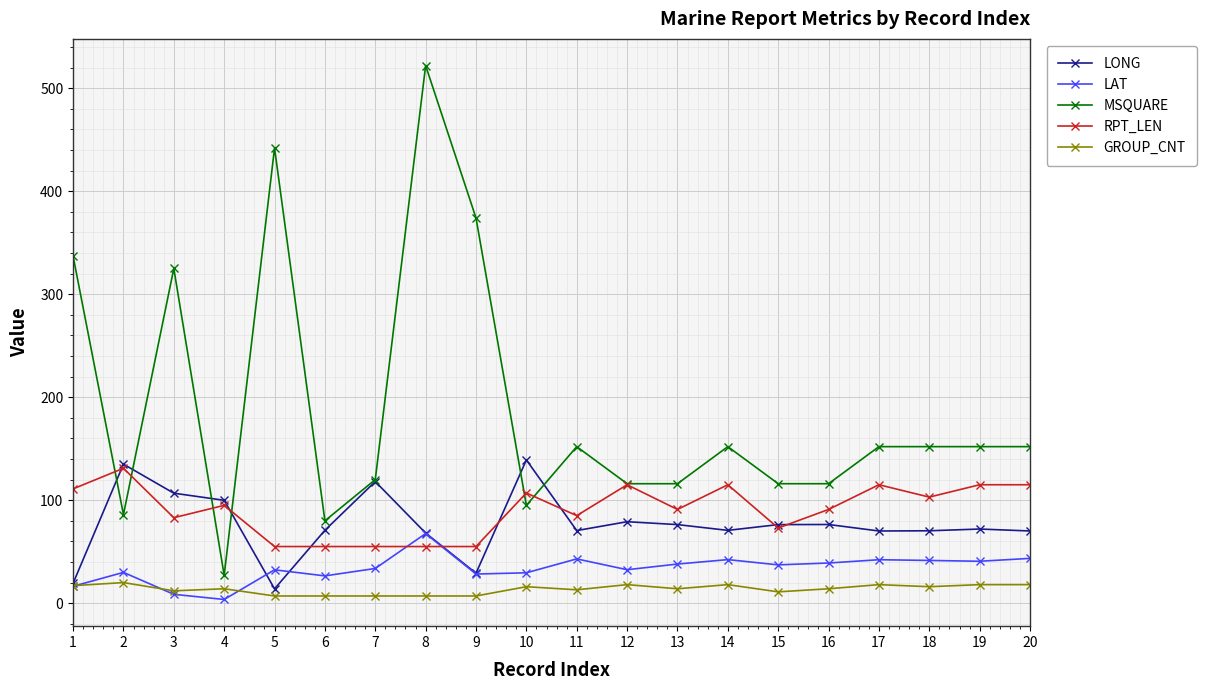

Is it true that MSQUARE equals 511.1 at 9?

False